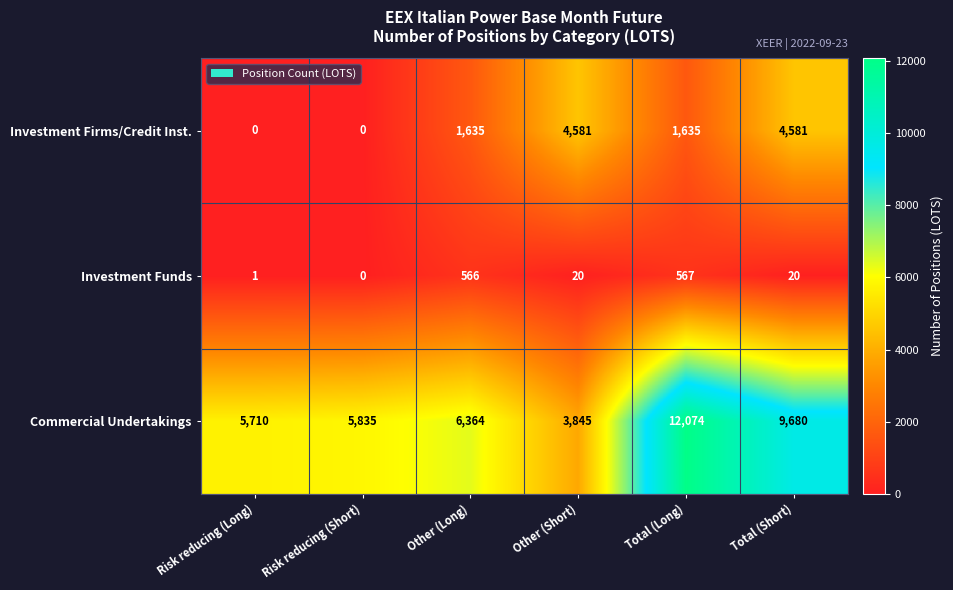

Rank the series by their average value, from lowest to highest.

Investment Funds, Investment Firms/Credit Inst., Commercial Undertakings